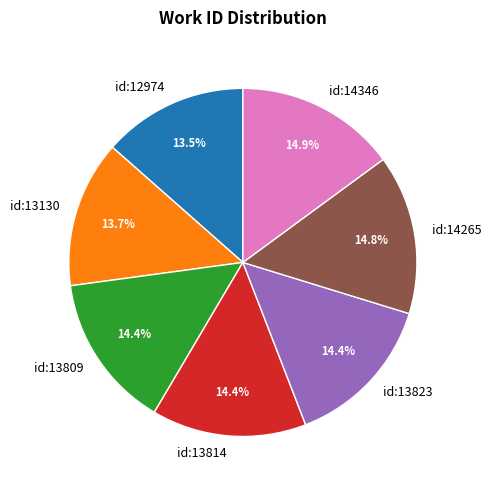

To the nearest percent, what is the difference between the largest and smallest slice percentages?

1%